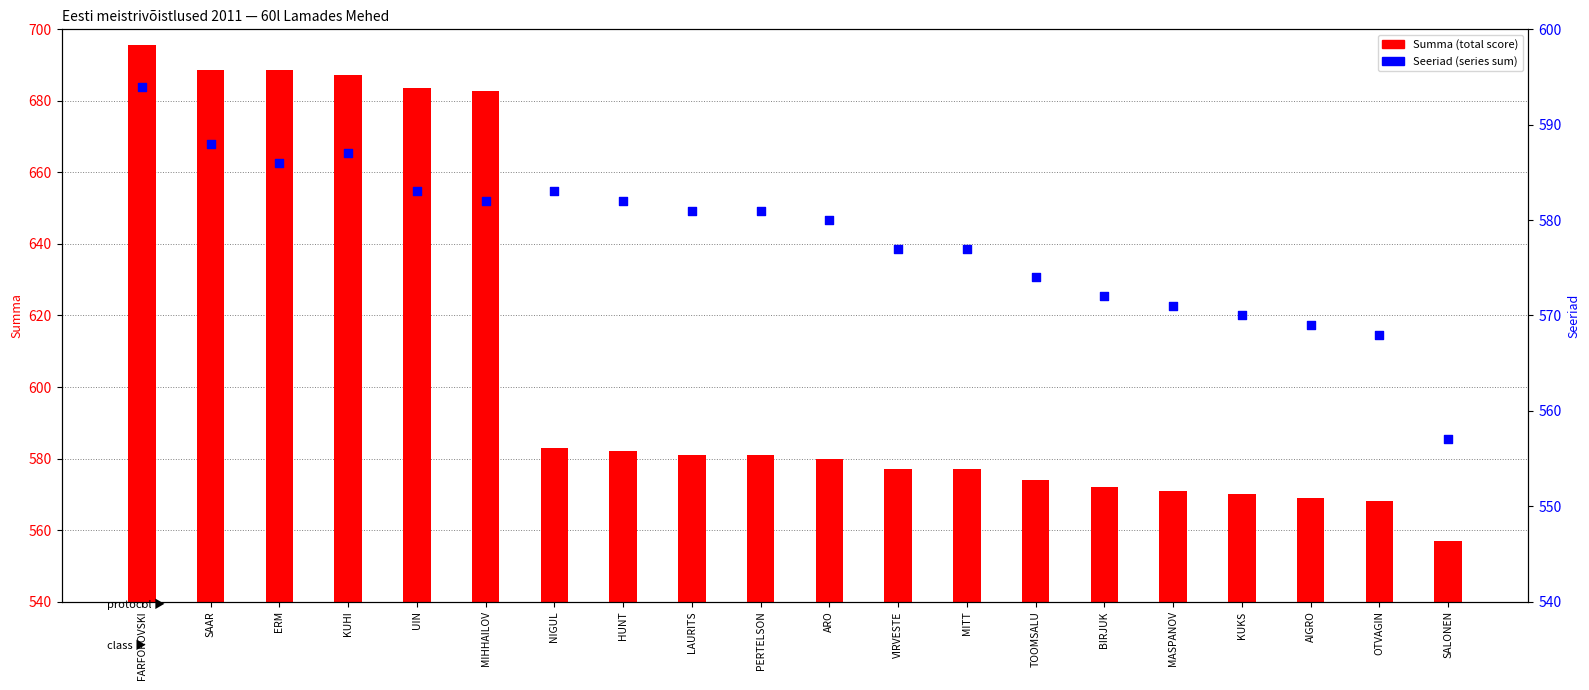

At how many categories does at least one series exceed 245?

20